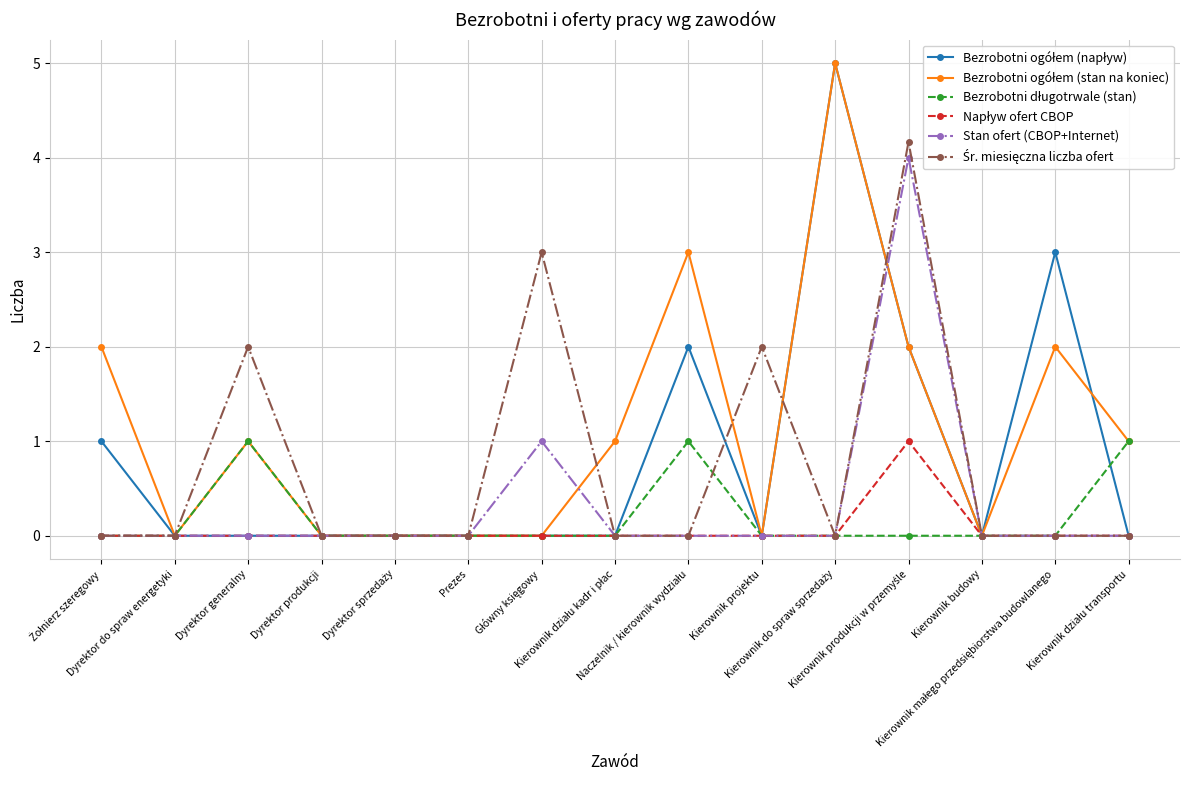

Which series ends up on top after the final intersection of Bezrobotni długotrwale (stan) and Śr. miesięczna liczba ofert?

Śr. miesięczna liczba ofert